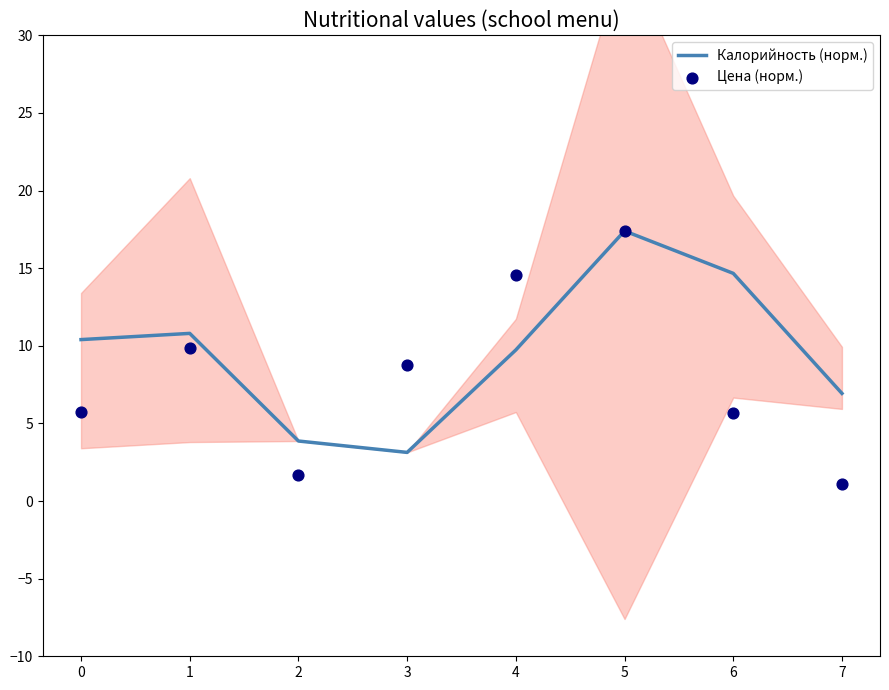

Which series has the widest spread of Y values?

Цена (норм.)